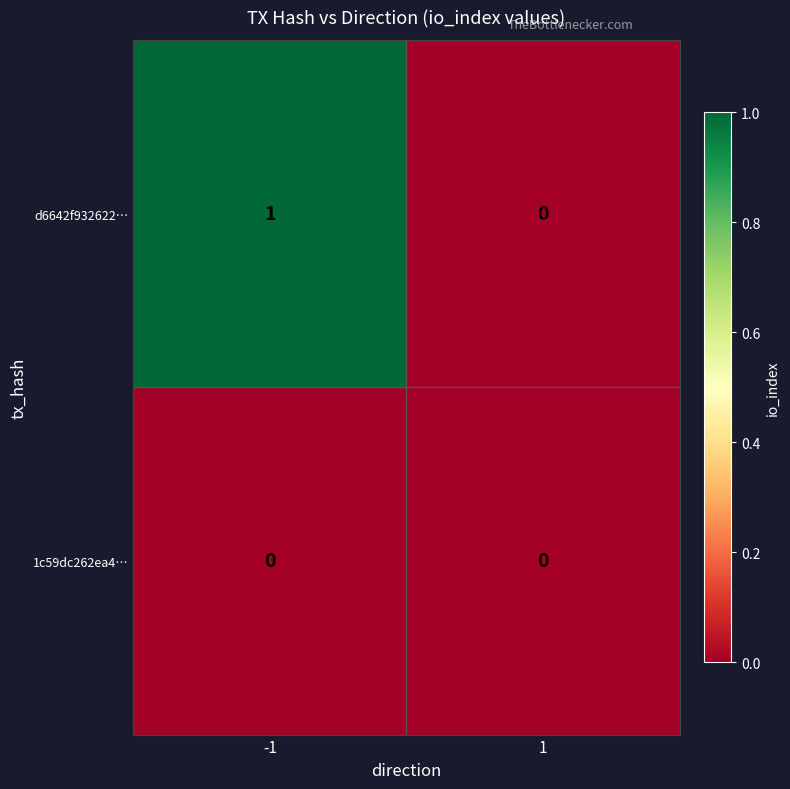

True or false: d6642f932622… has a value of 0 at 1.

True